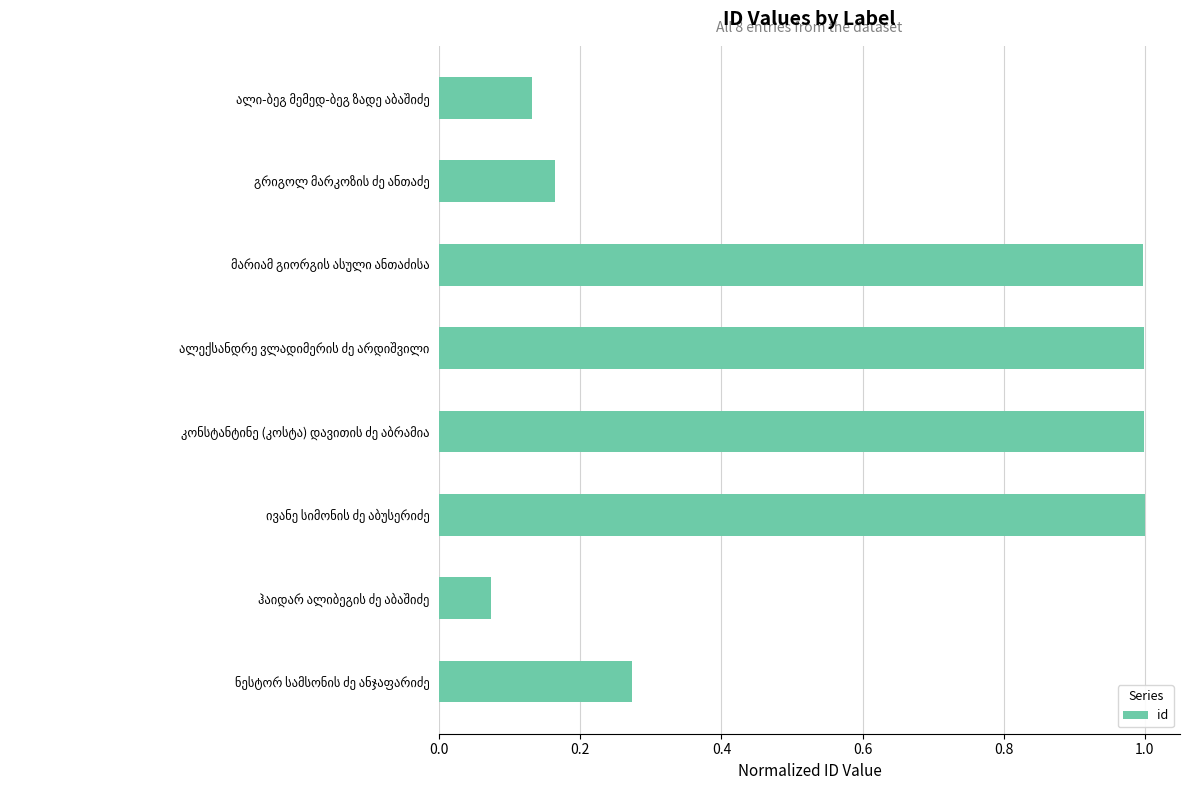

What is the maximum value shown in the chart?

1.0